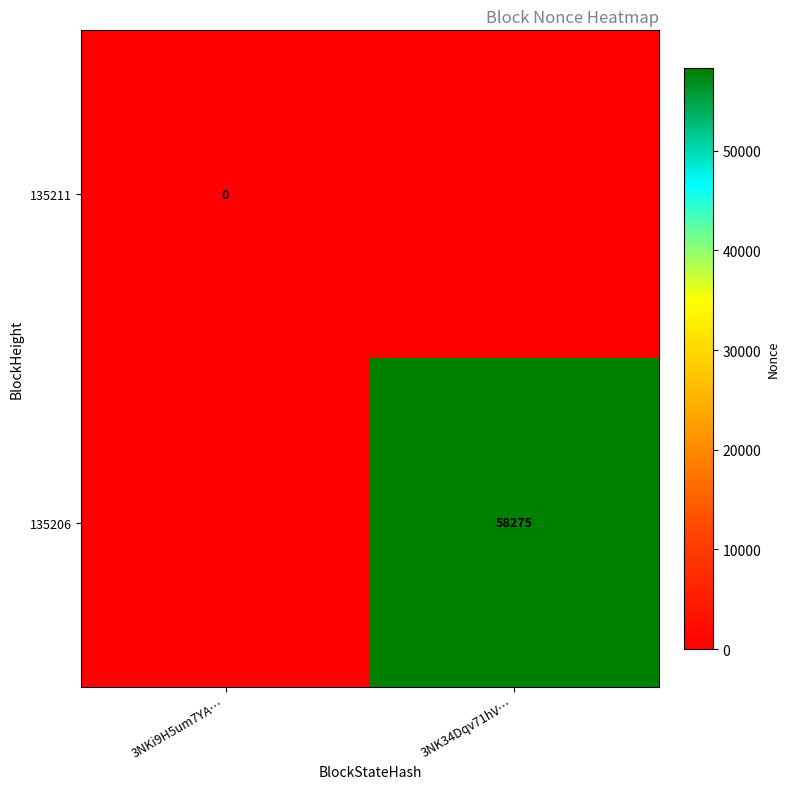

Which series has the largest range (max minus min)?

135206